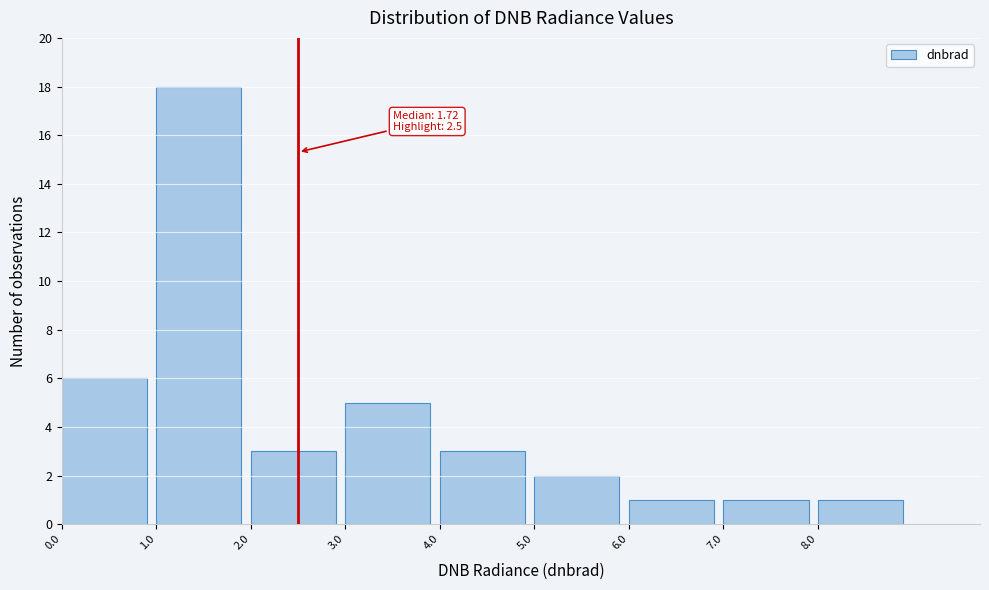

Which range on the x-axis has the tallest bar?

1 to 2